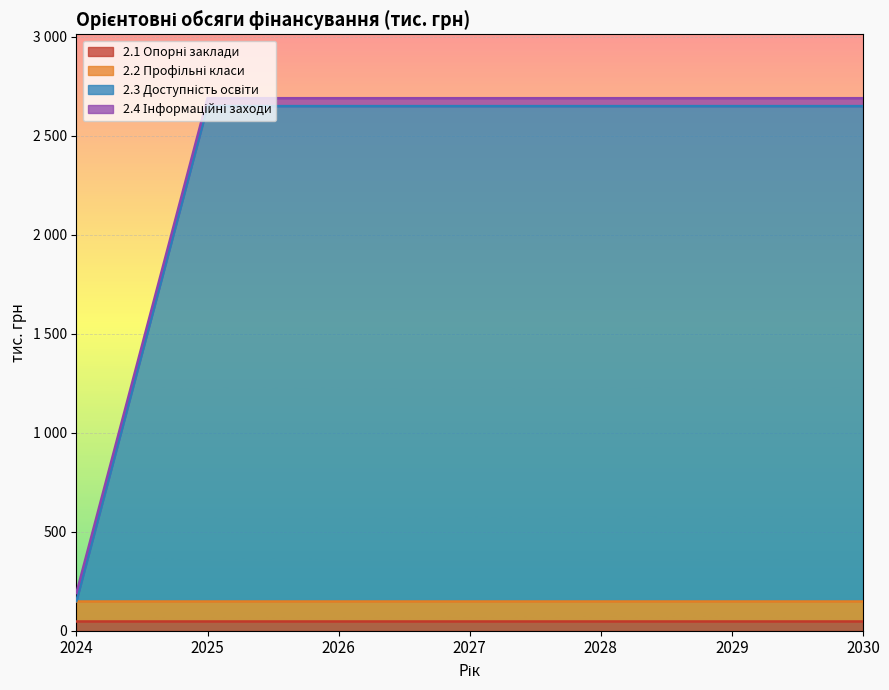

What is the value of the 2.1 Опорні заклади point at the 1st from the left?

50